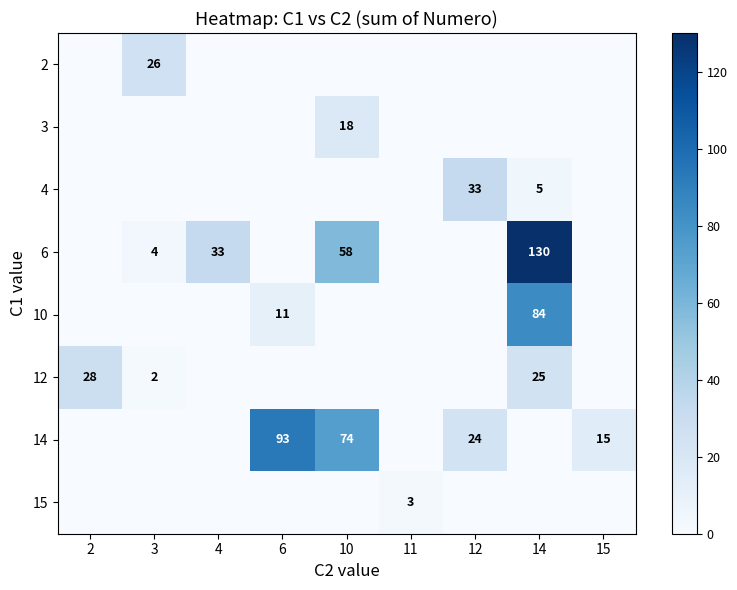

The value of 2 at 3 is 26. True or false?

True